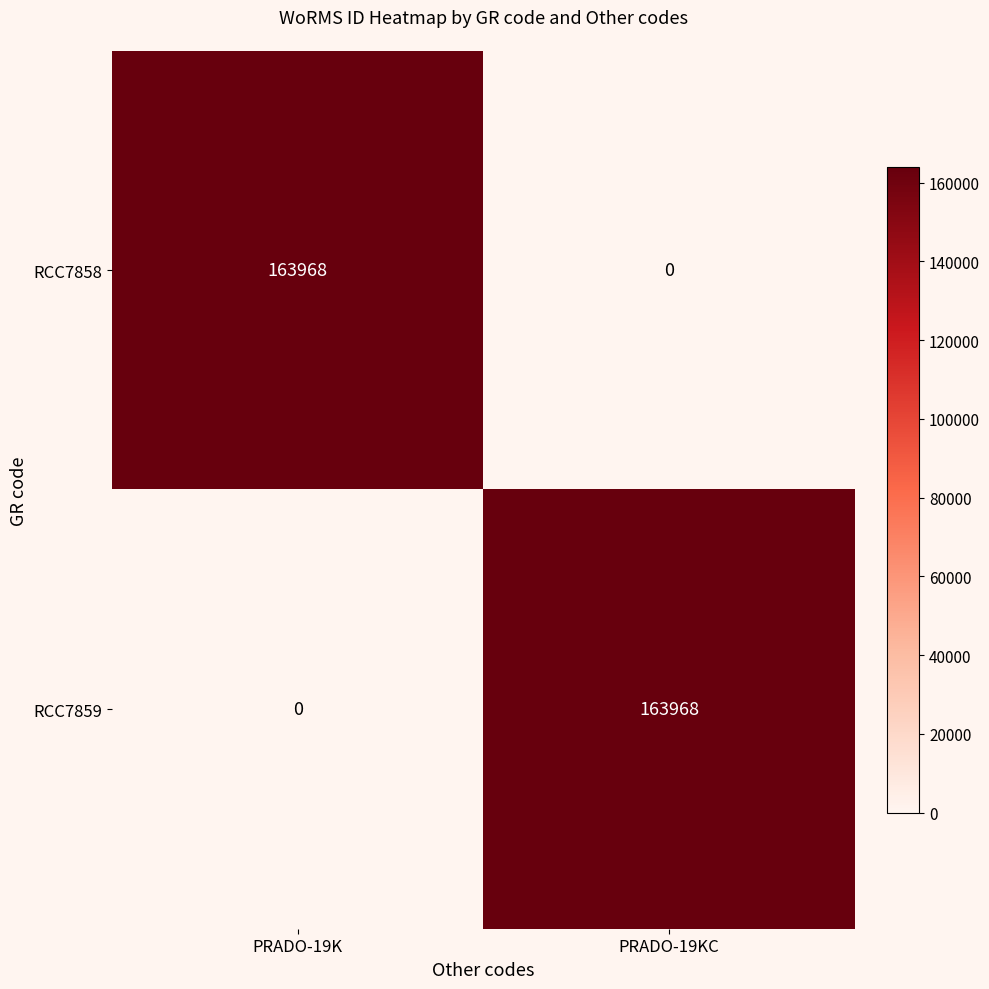

Is the value of RCC7858 at PRADO-19KC greater than the value of RCC7859 at PRADO-19KC?

No